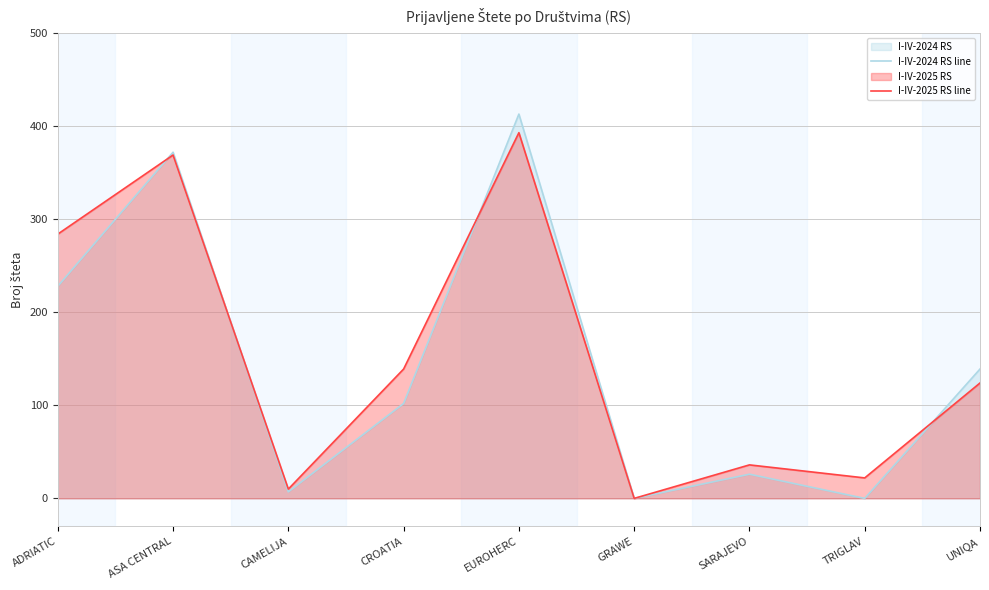

Does the chart display data point markers on the line(s)?

No